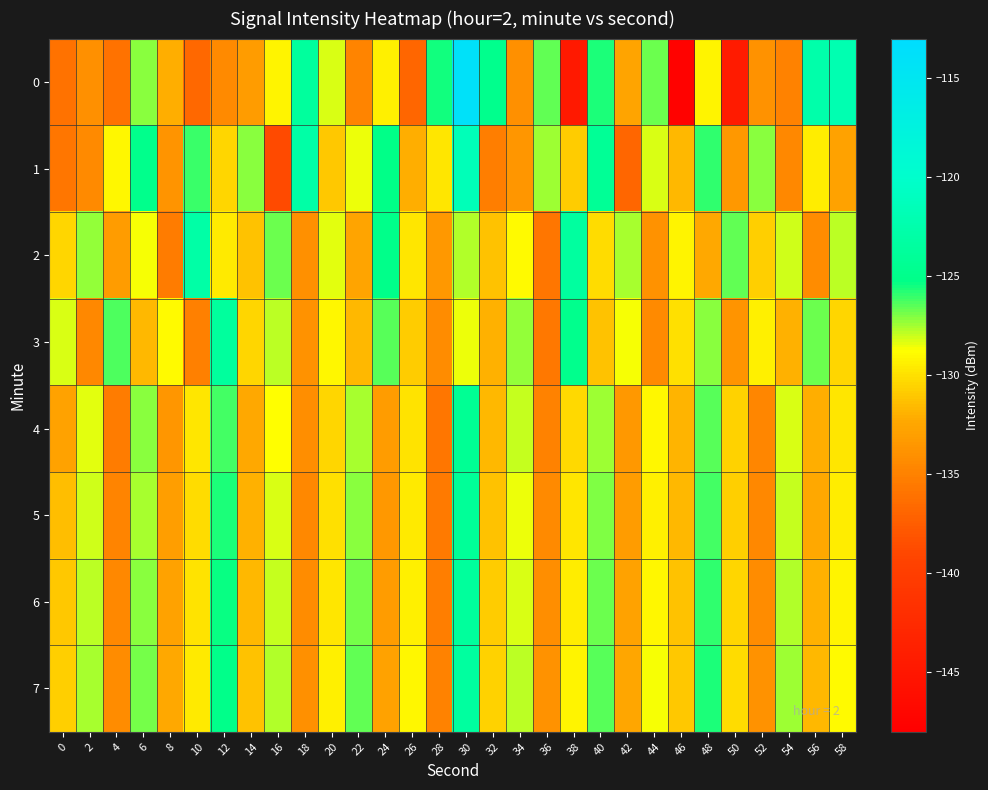

Which category has the highest value across all series?

30